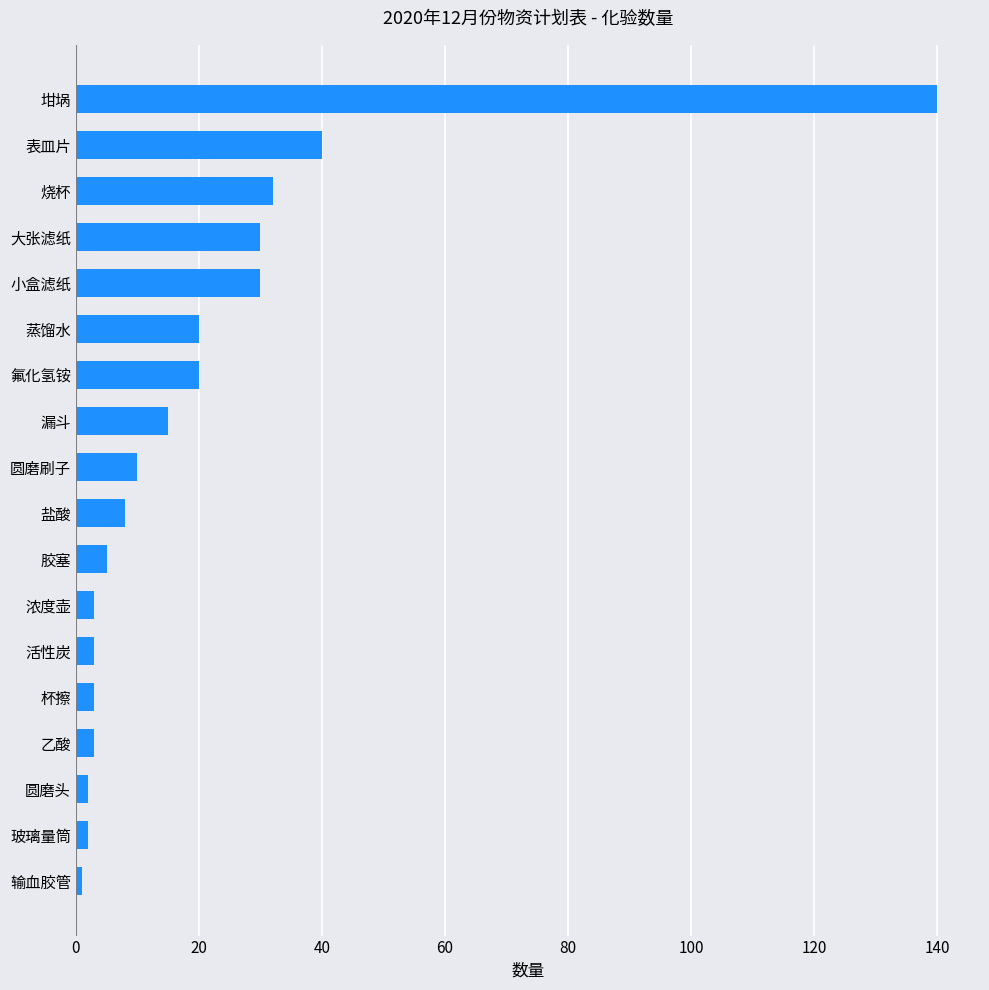

Reading bottom to top, transcribe all the data shown in this chart.

1	2	2	3	3	3	3	5	8	10	15	20	20	30	30	32	40	140